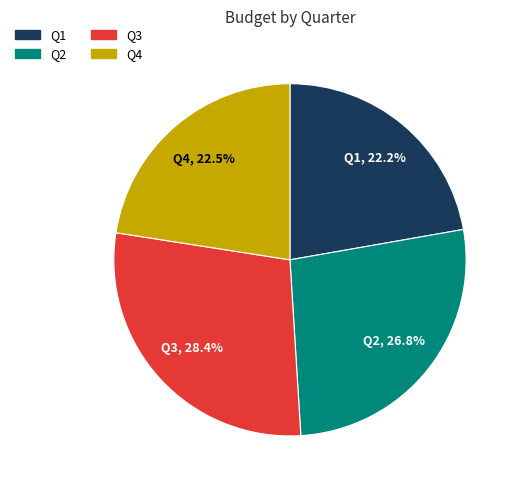

Is there any slice that represents more than half of the pie?

No